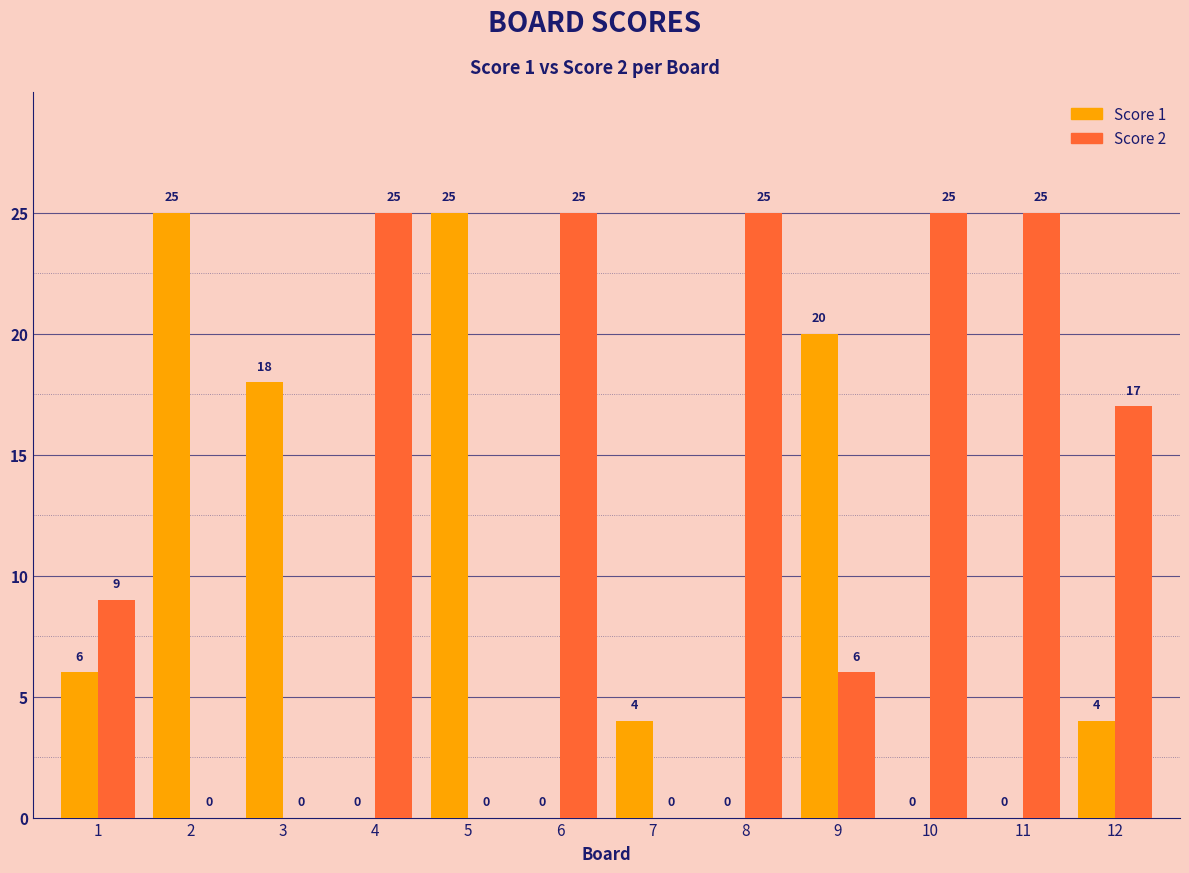

Is the value of Score 2 at 12 greater than the value of Score 1 at 4?

Yes